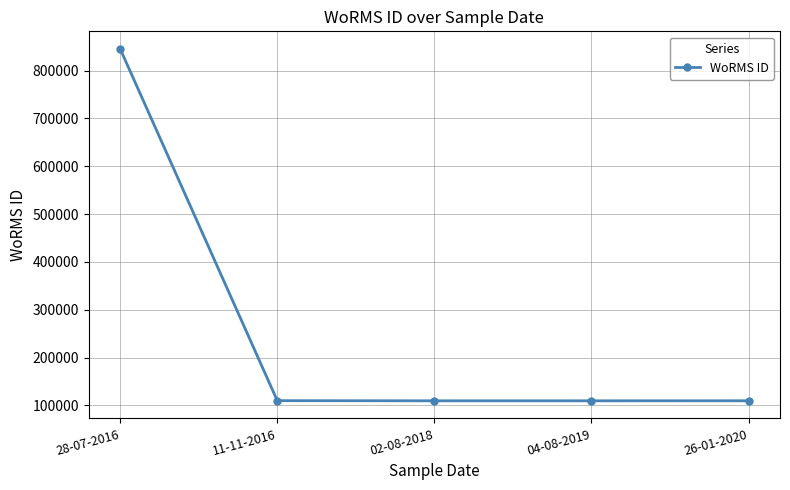

True or false: the data has more than 1 interior local peaks.

False